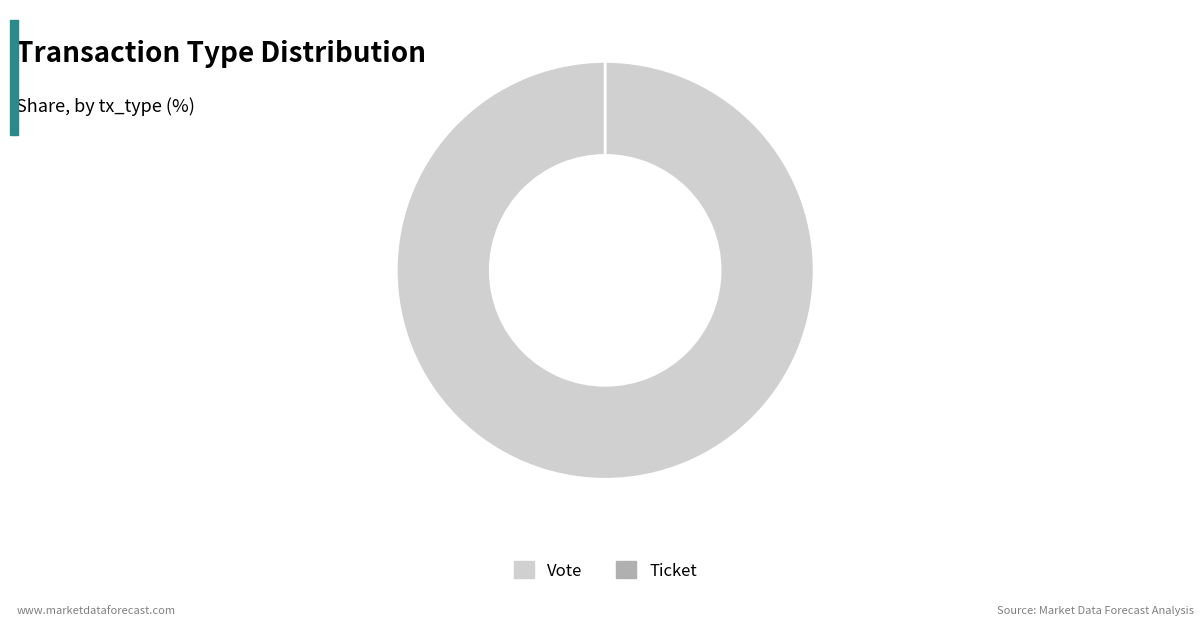

What is the total percentage of Ticket and Vote?

100.0%